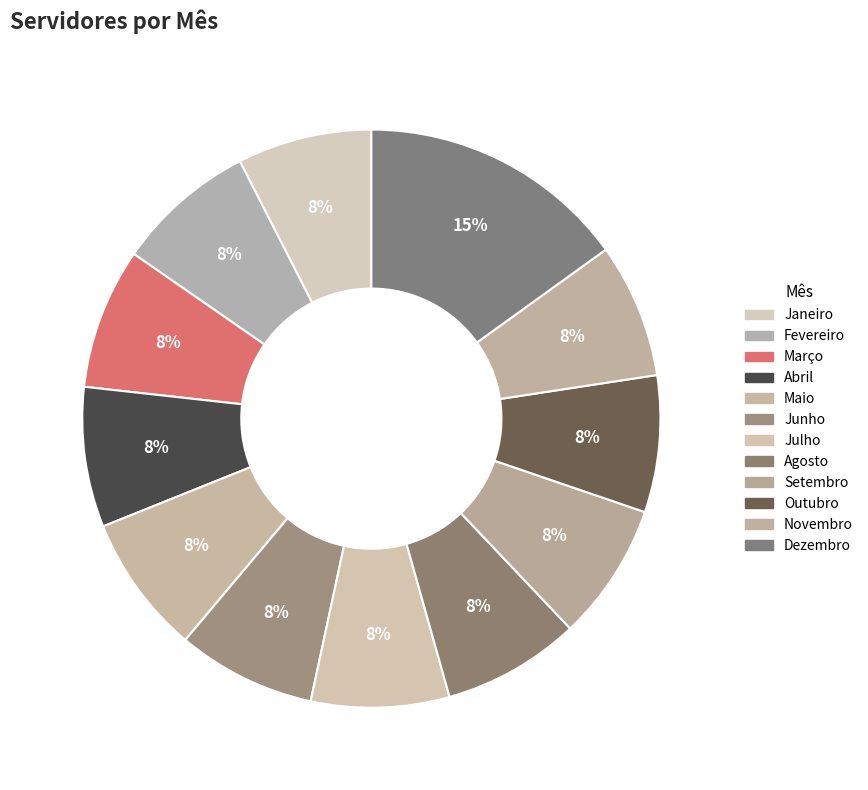

The Julho slice represents 8% of the pie. True or false?

True